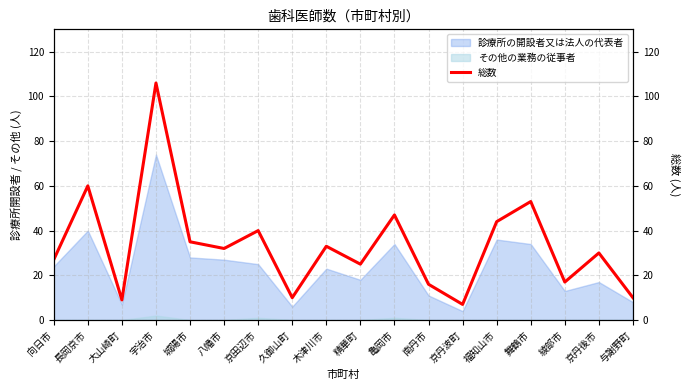

What is the approximate value at 与謝野町?

10